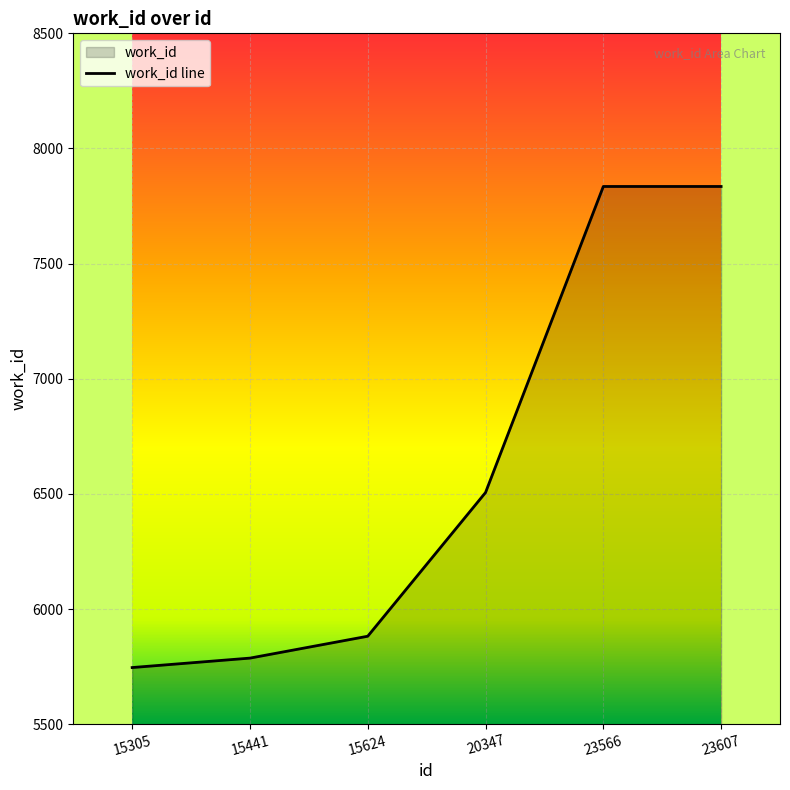

The chart shows a value of 10089 at 15624. True or false?

False